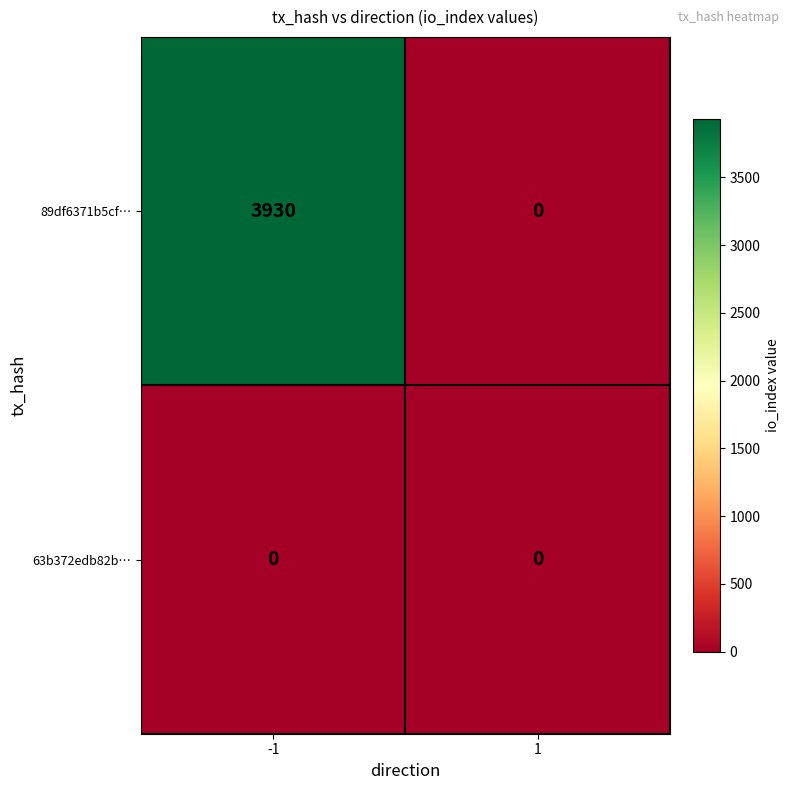

How many values in 89df6371b5cf… are above zero?

1